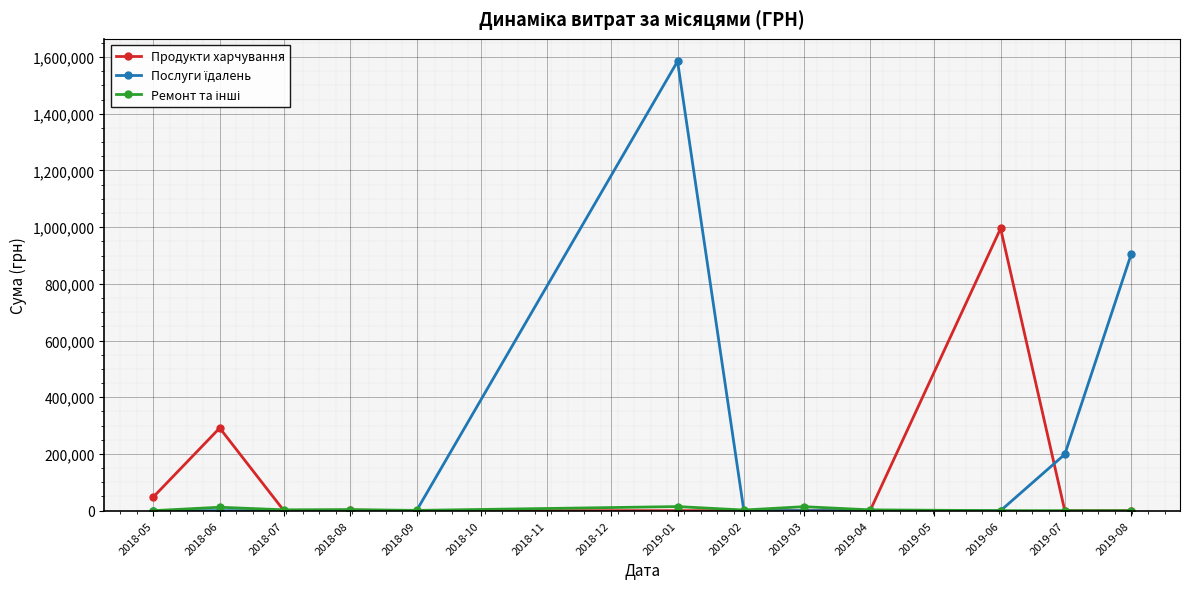

At which category does the chart reach its peak across all series?

2019-01